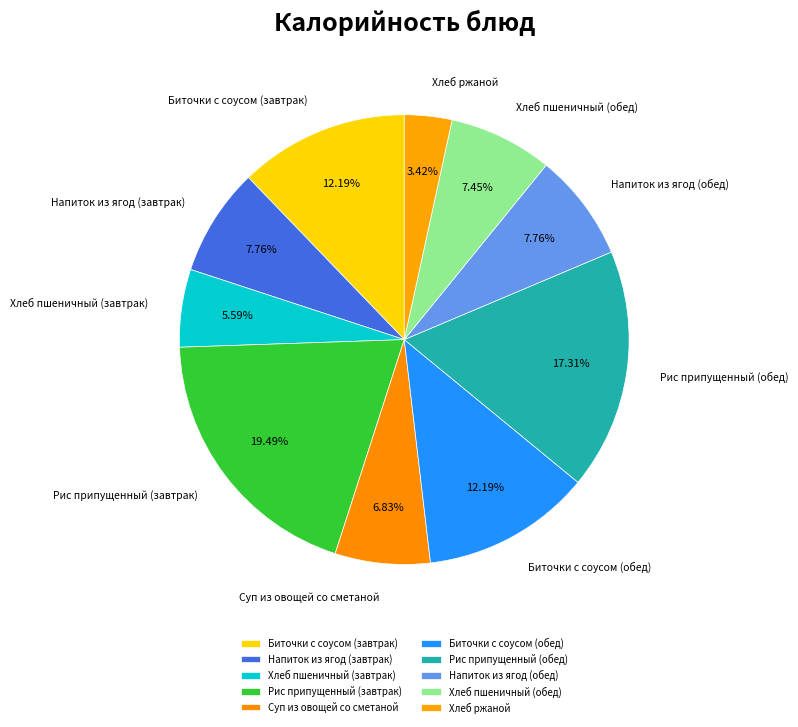

Which has a higher value, Биточки с соусом (завтрак) or Напиток из ягод (завтрак)?

Биточки с соусом (завтрак)